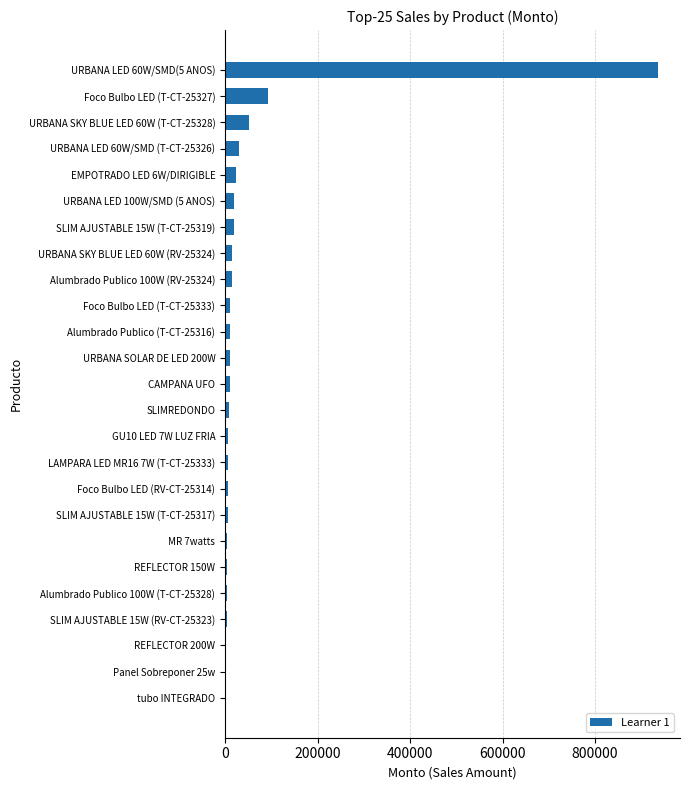

Which category has the highest value across all series?

URBANA LED 60W/SMD(5 ANOS)